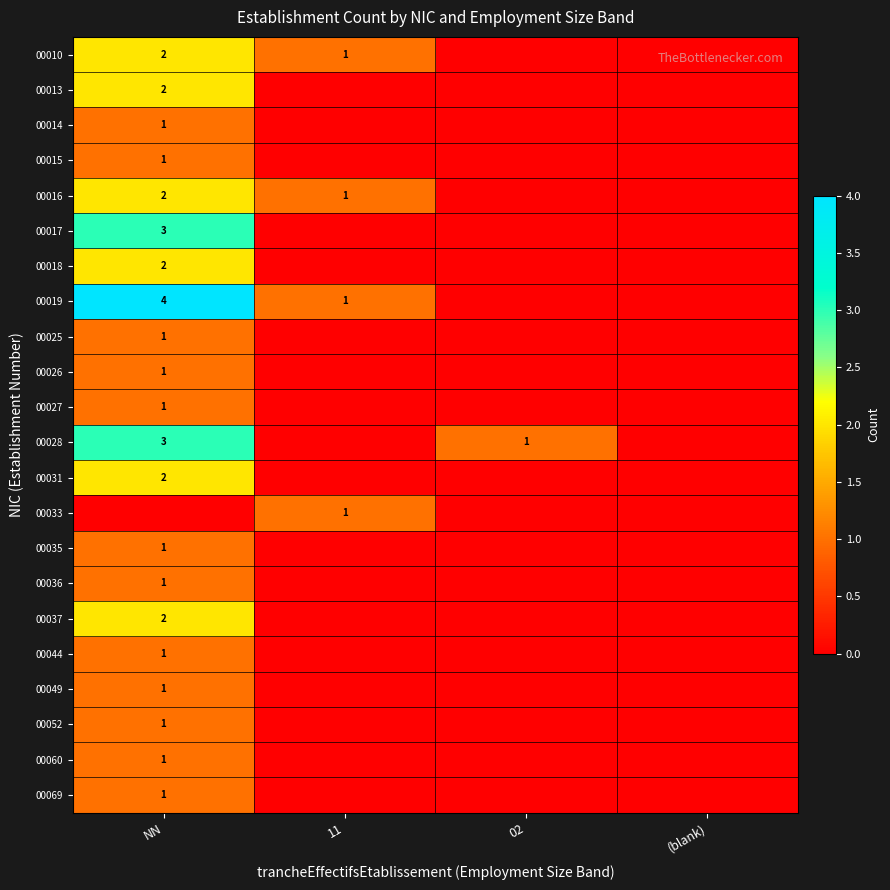

True or false: 00010 has a value of 2 at NN.

True